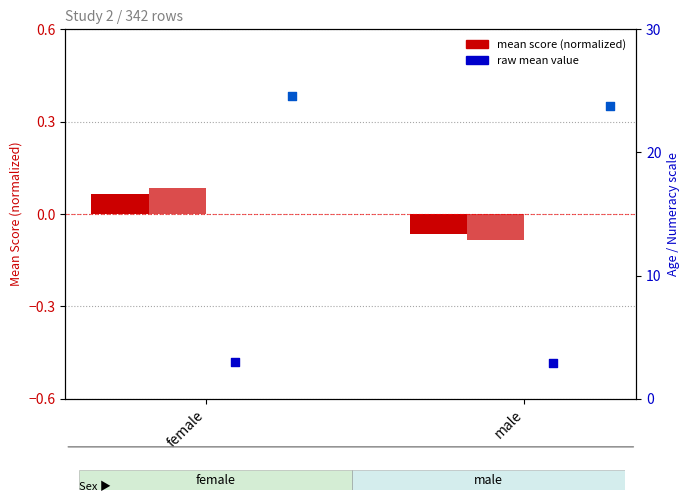

Is the value of Affect_Scale at male greater than the value of Age at female?

No